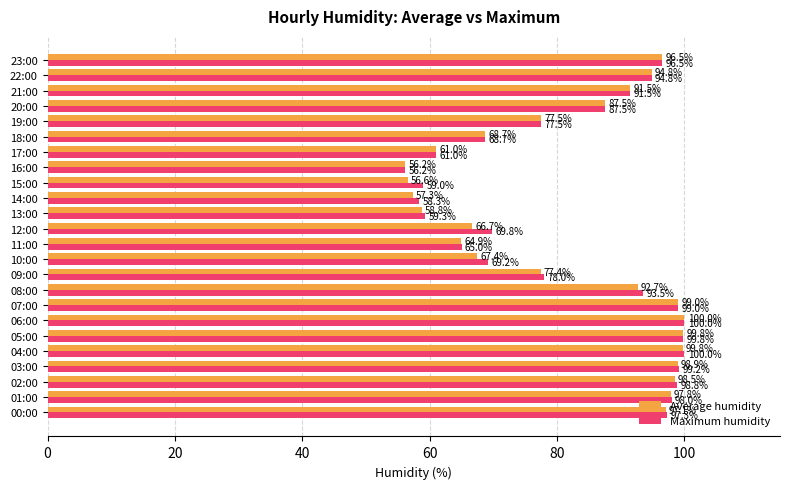

At 14:00, list the series in order from smallest to largest.

Average humidity, Maximum humidity